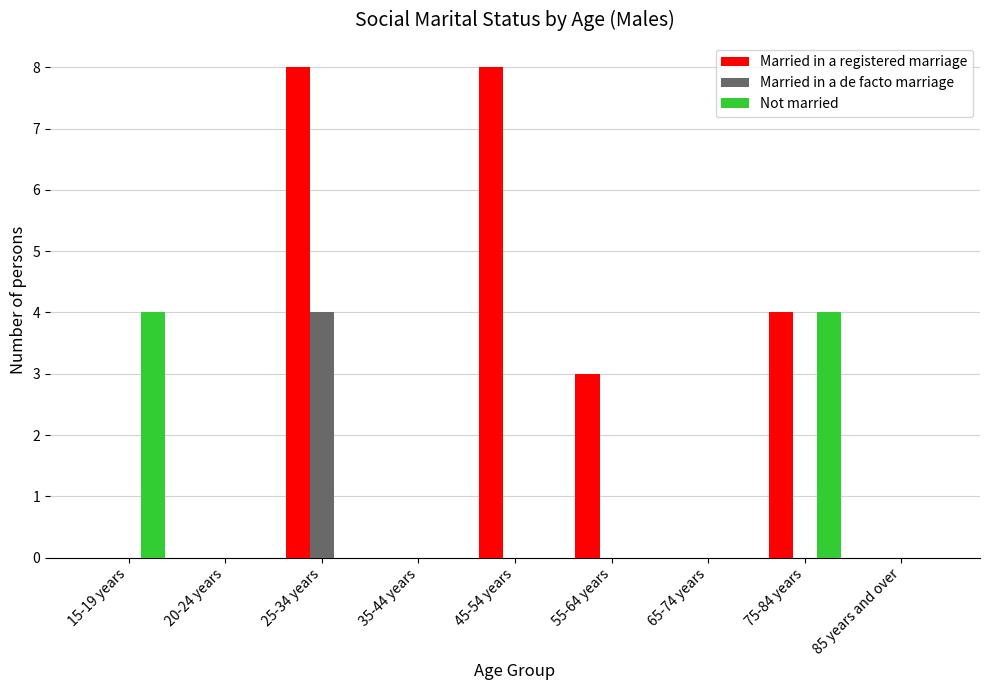

Are the bars horizontal?

No